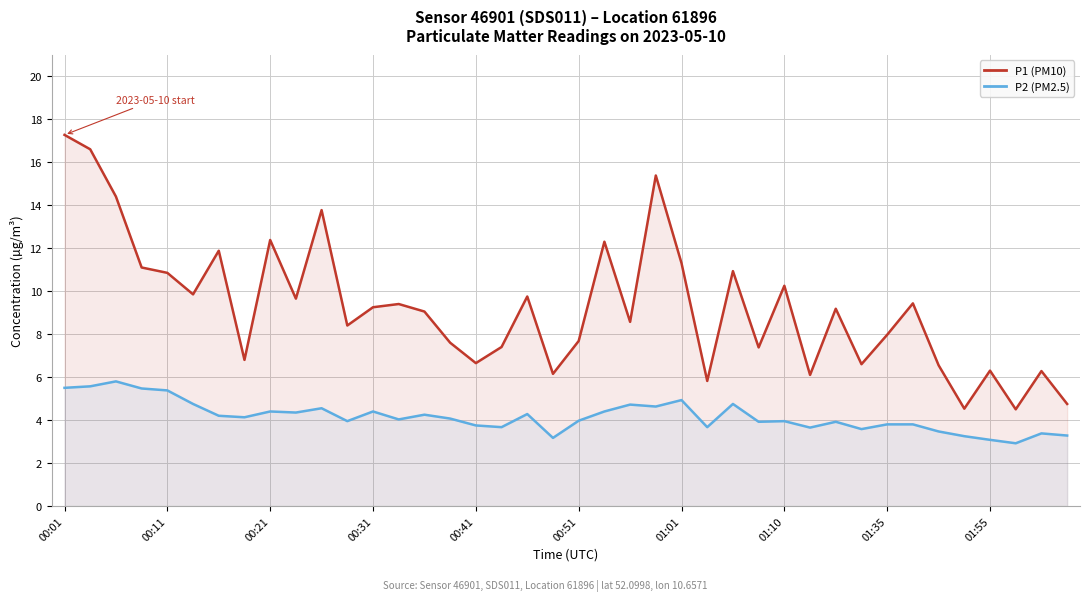

What position from the right is 25?

15